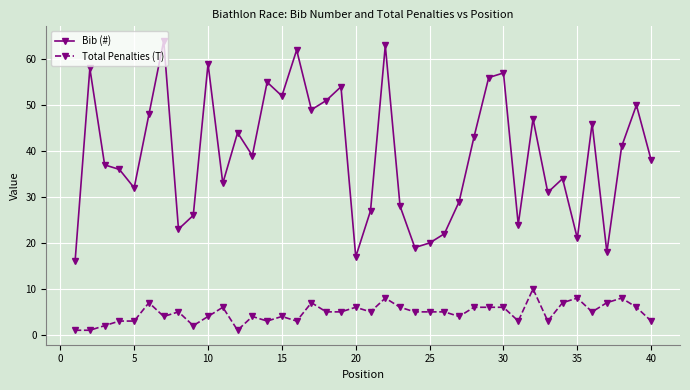

Which series has the largest range (max minus min)?

Bib (#)